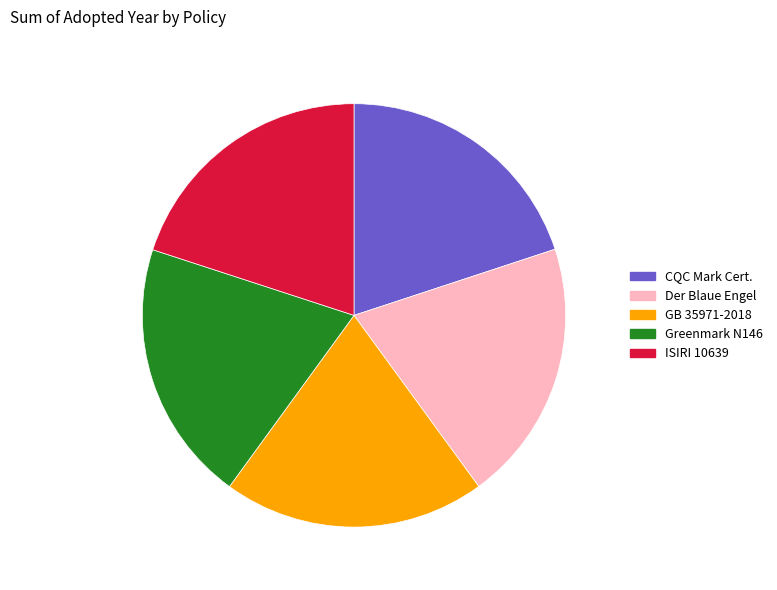

Do ISIRI 10639 and Greenmark N146 together represent more than half of the pie?

No